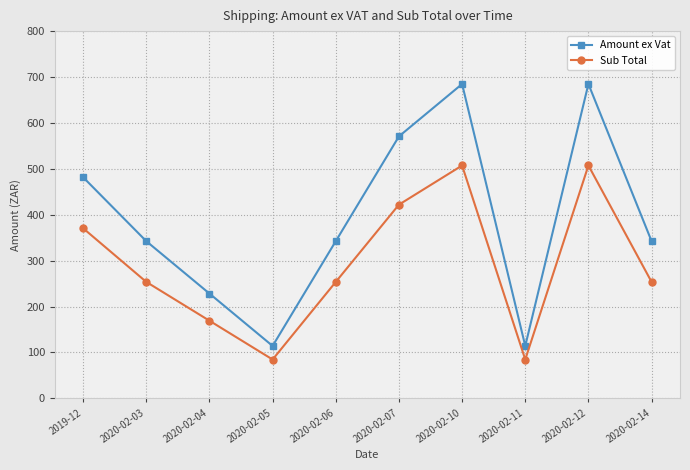

Between 2020-02-03 and 2020-02-07, which series saw the biggest shift?

Amount ex Vat